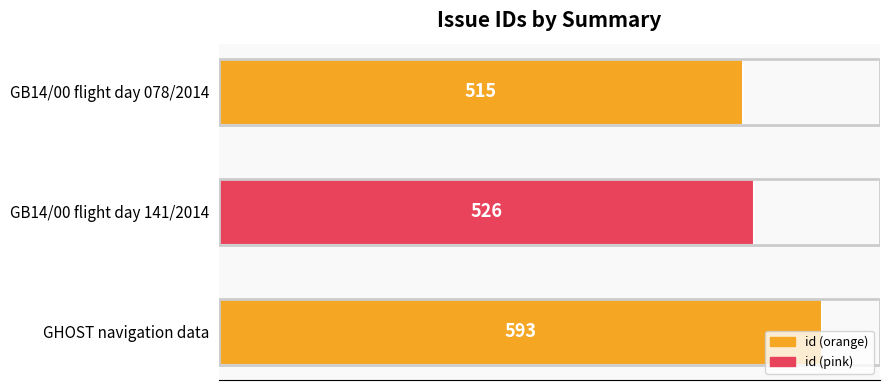

List the labels in order of value, smallest first.

GB14/00 flight day 078/2014, GB14/00 flight day 141/2014, GHOST navigation data